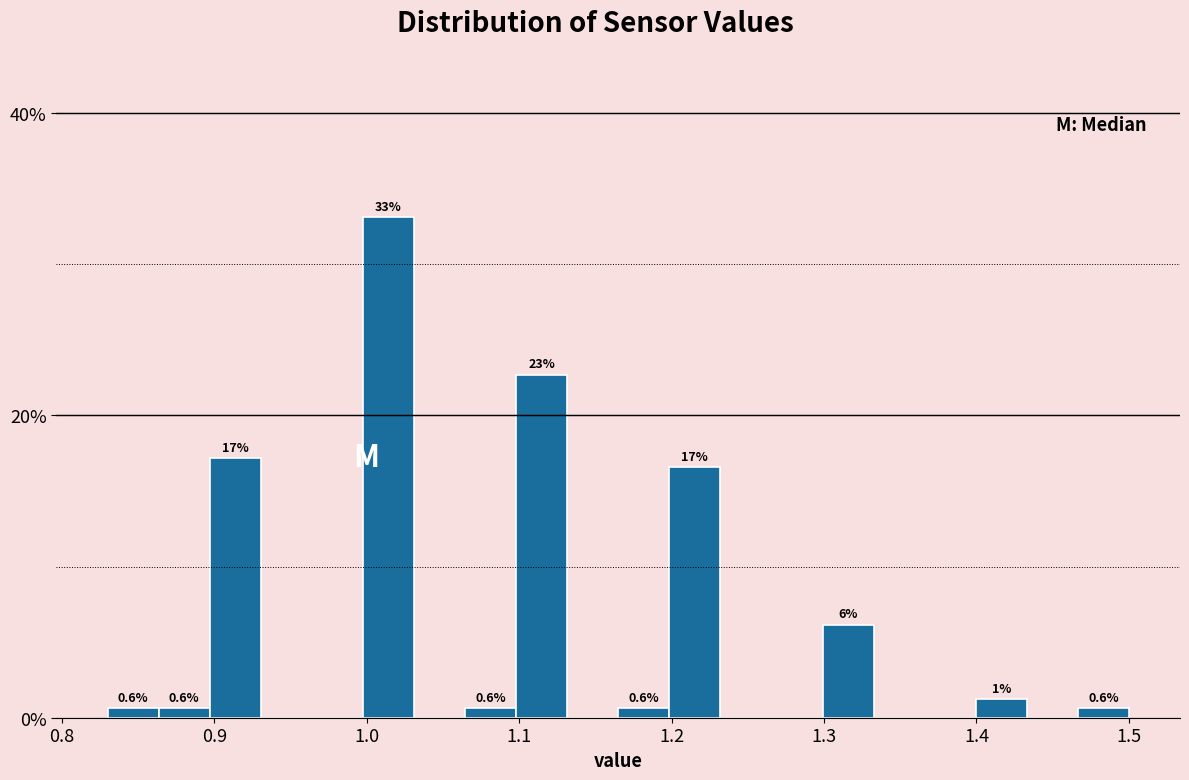

Read against the x-axis, roughly where is the centre of the tallest bar?

1.01